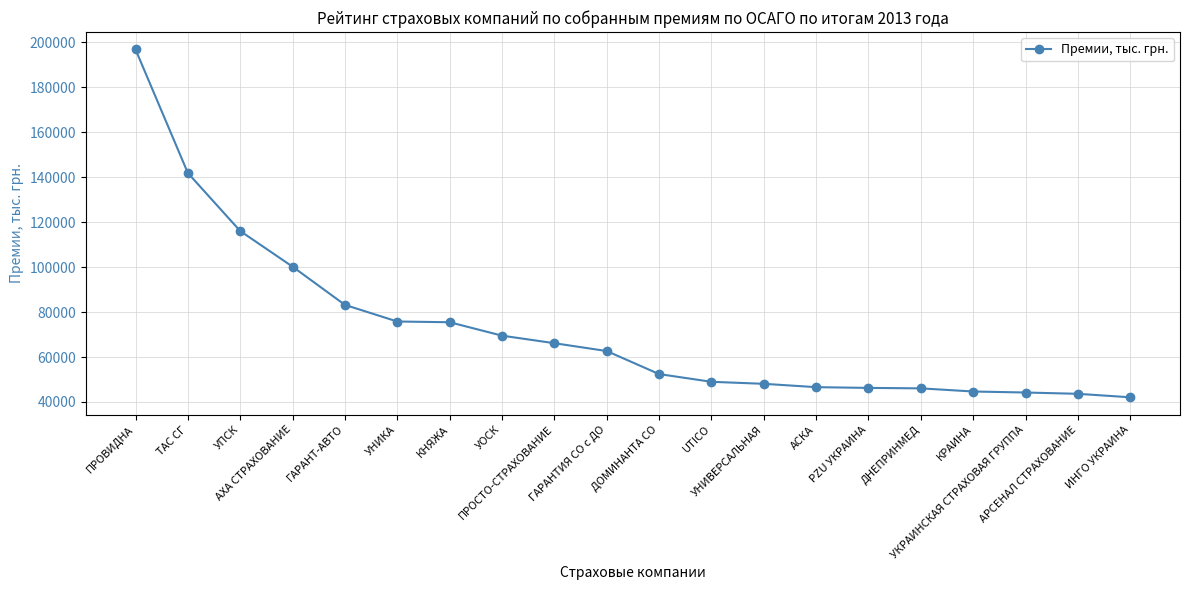

What is the average value?

72531.4